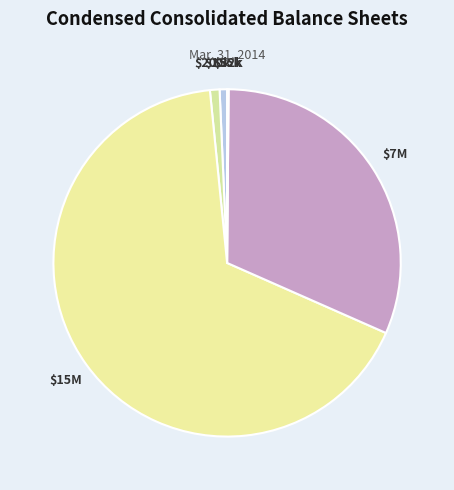

Rank the categories by value from highest to lowest.

Common stock, shares authorized, Common stock, shares issued, Preferred stock, shares authorized, Allowance for doubtful accounts, Treasury stock, shares